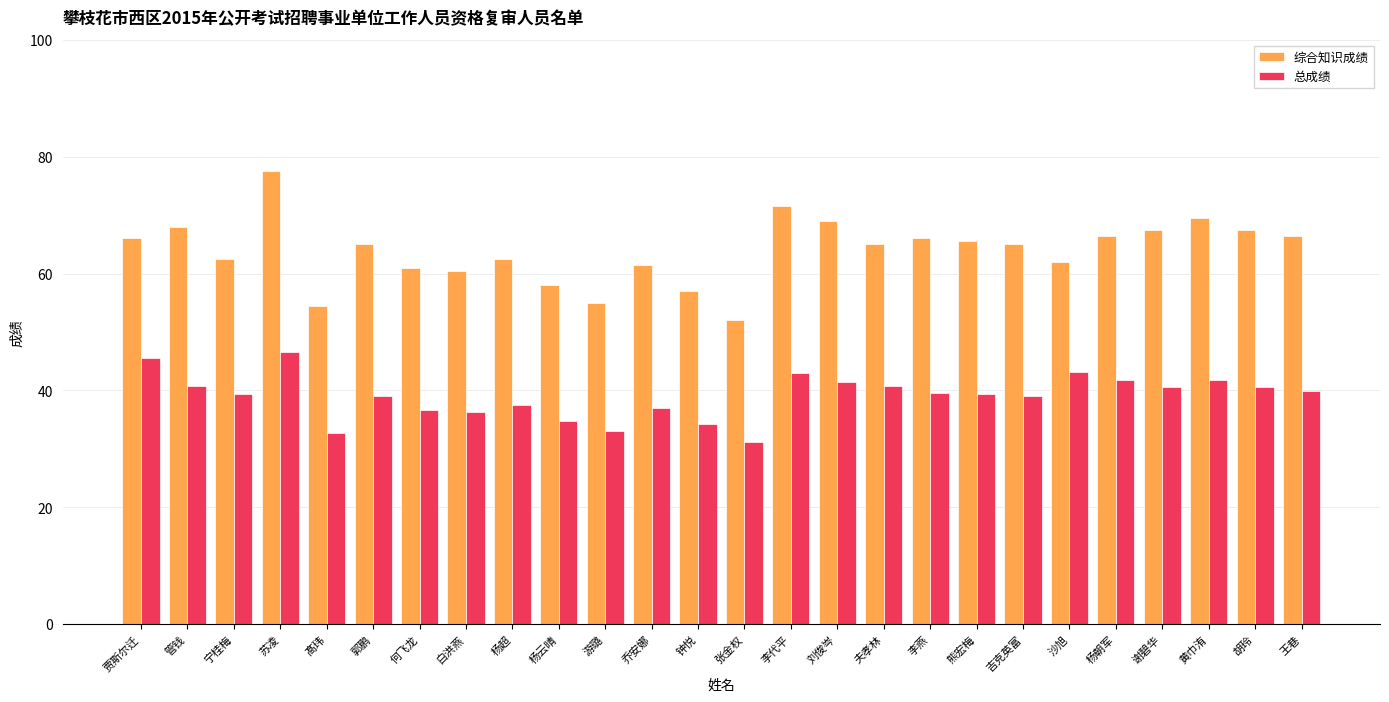

What is the minimum value shown in the chart?

31.2